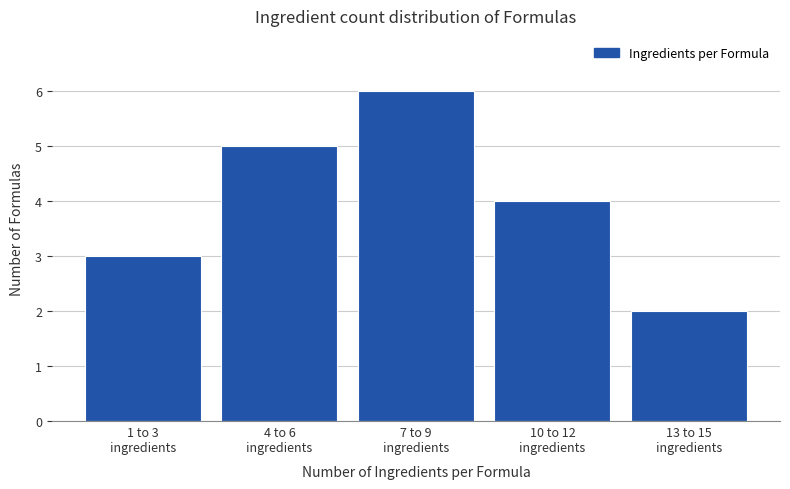

Reading left to right, extract all data points from this chart.

3	5	6	4	2